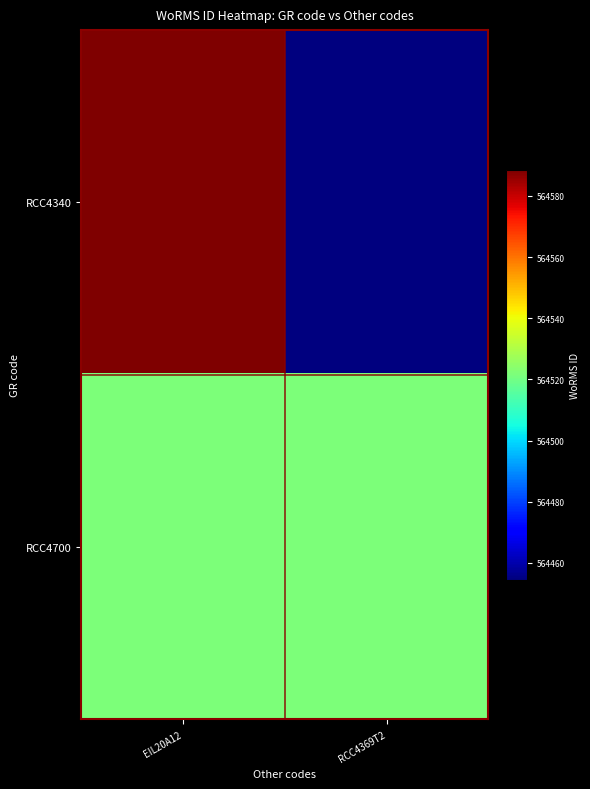

Which series has the largest total across all categories?

RCC4340